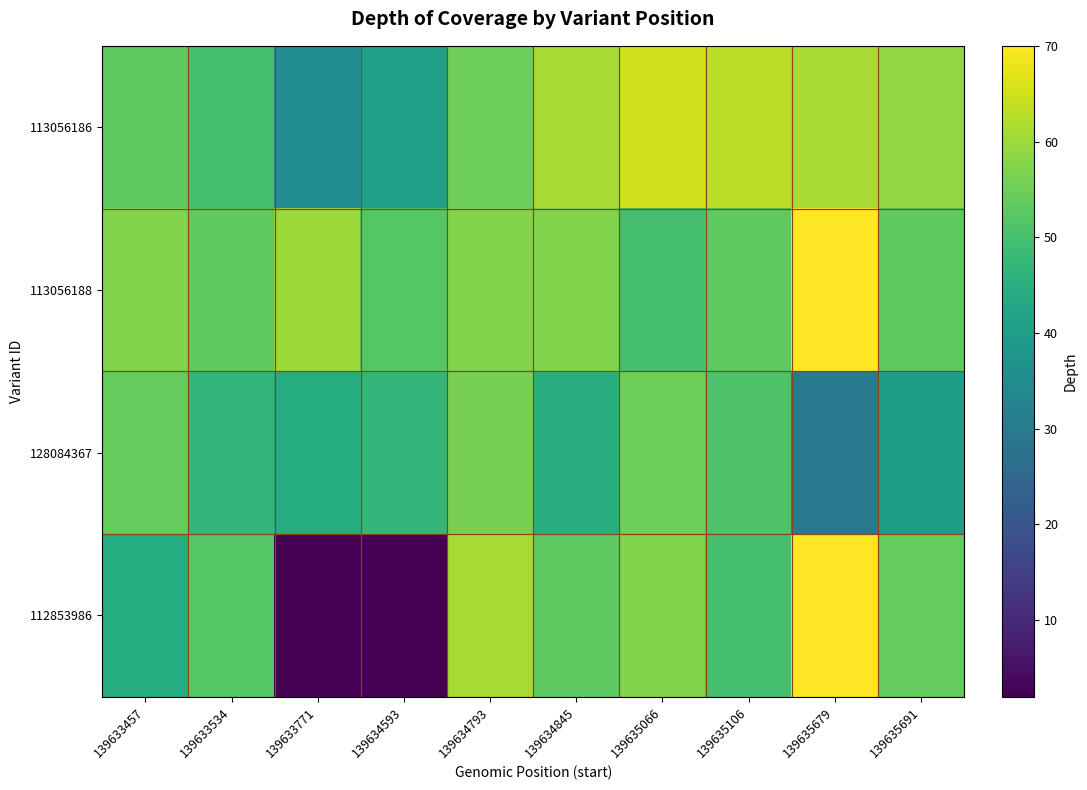

How many data points in 113056188 are less than 57?

5